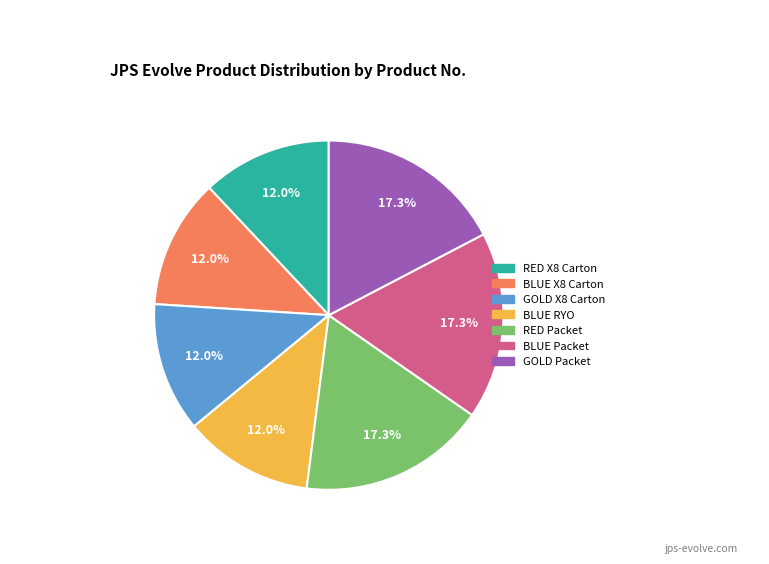

What is the total percentage of RED Packet and BLUE RYO?

29.3%